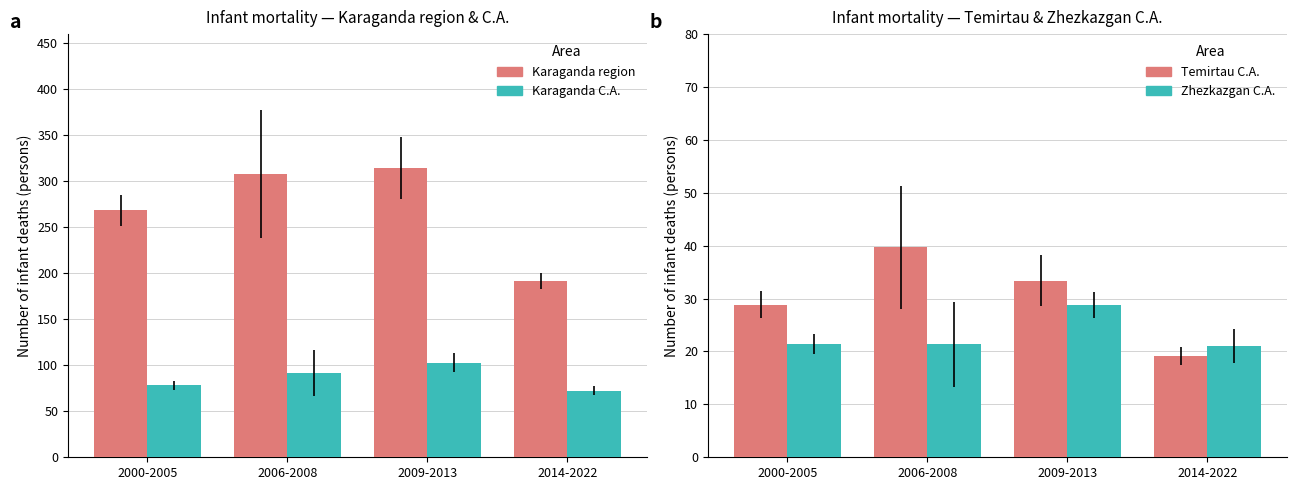

What is the difference between the highest and lowest values at 2009-2013?

285.4